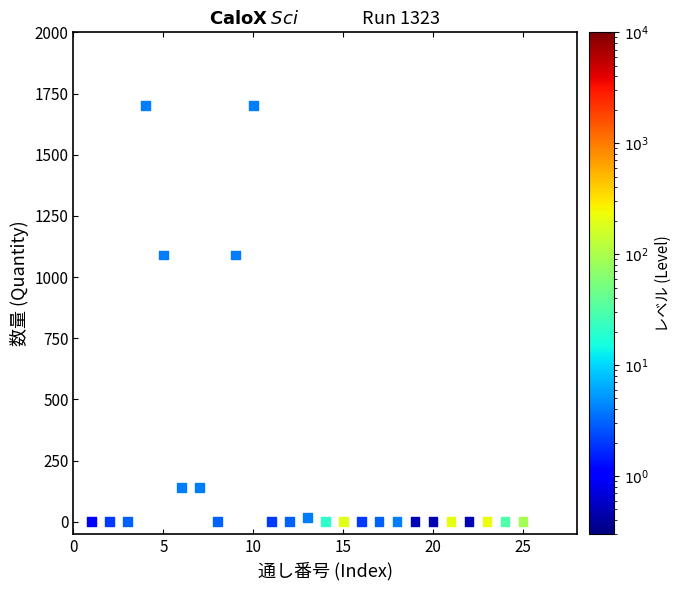

What is the range of X values (max minus min)?

24